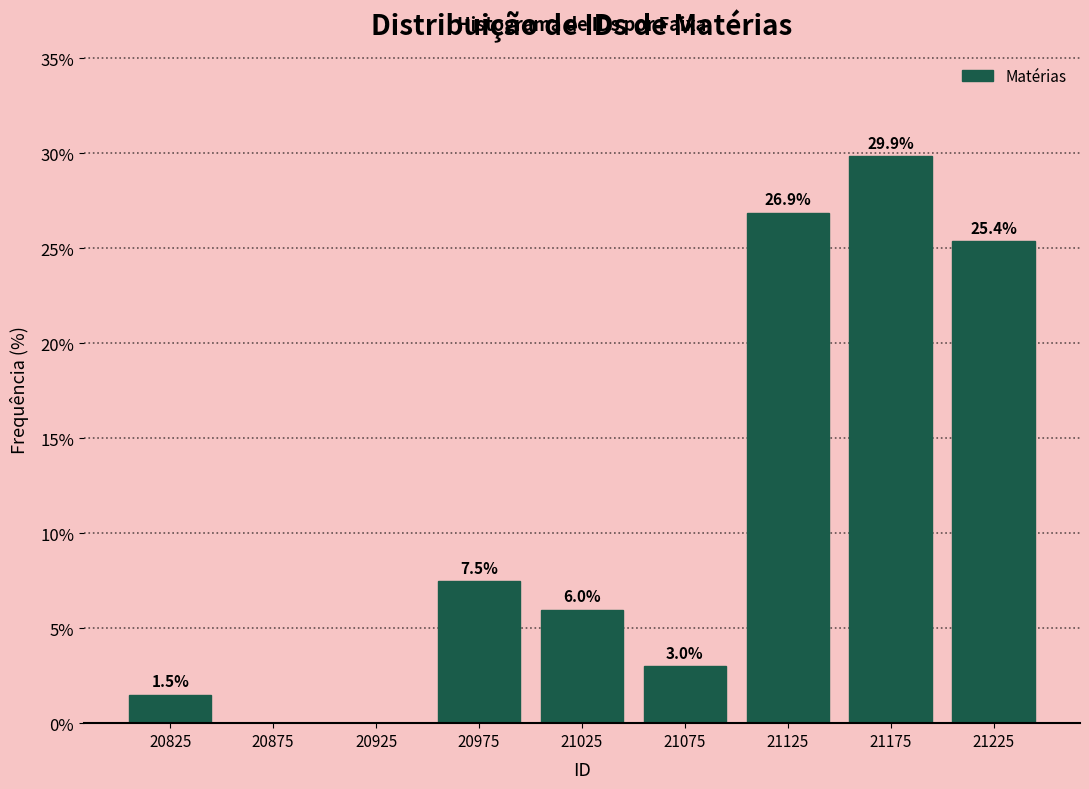

Which range on the x-axis has the tallest bar?

21150 to 21200